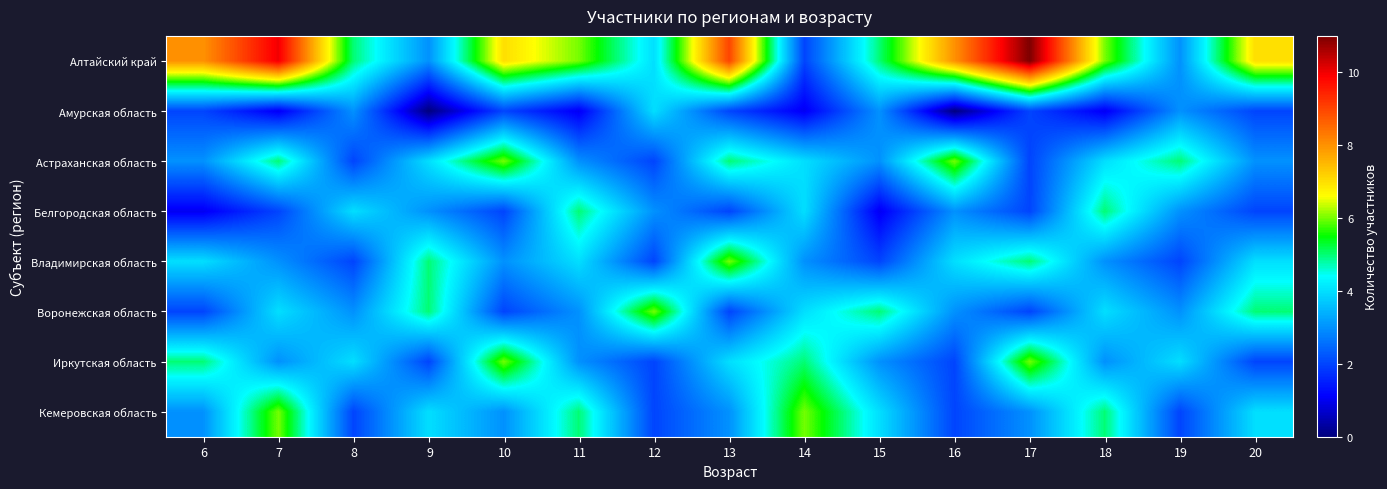

What is the spread (max minus min) of values at 14?

5